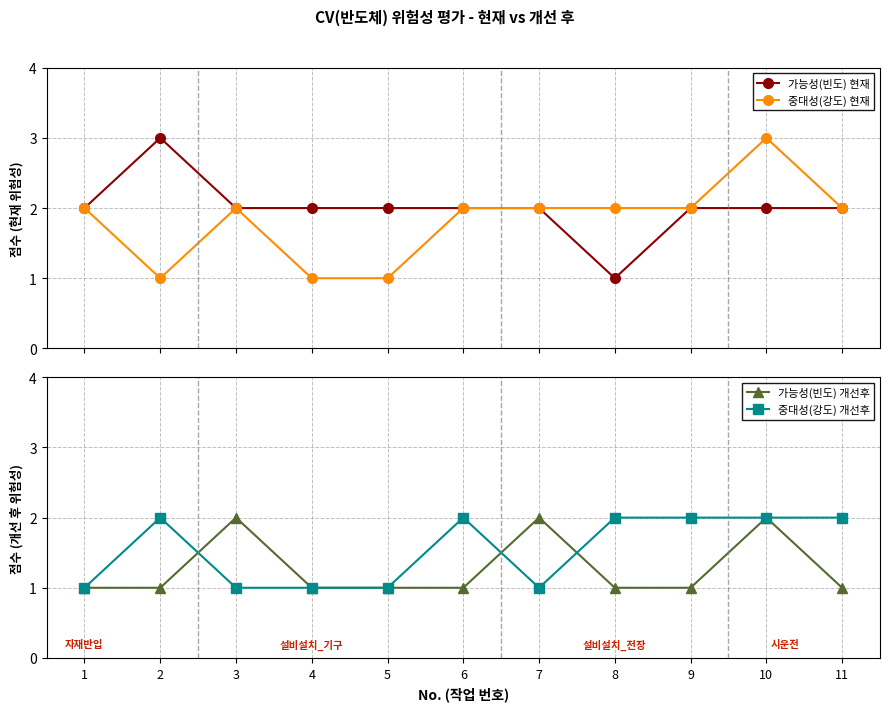

In 중대성(강도) 현재, how many points are higher than both neighbors (excluding endpoints)?

2